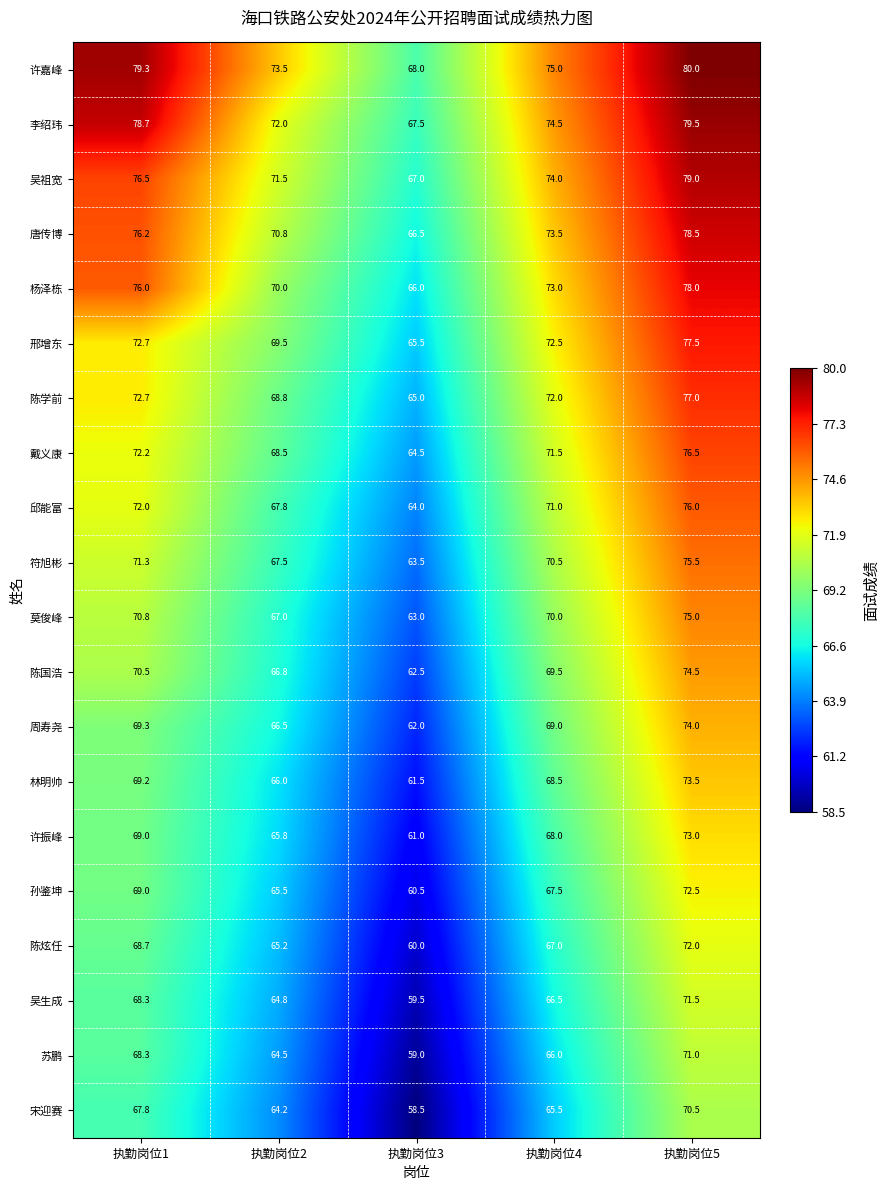

What is the average value of the 陈国浩 series?

68.8